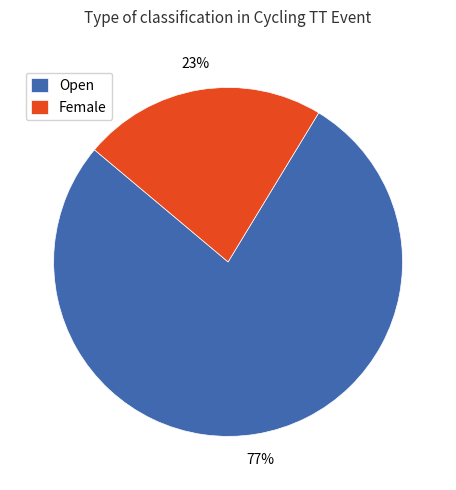

Which category accounts for the majority?

Open